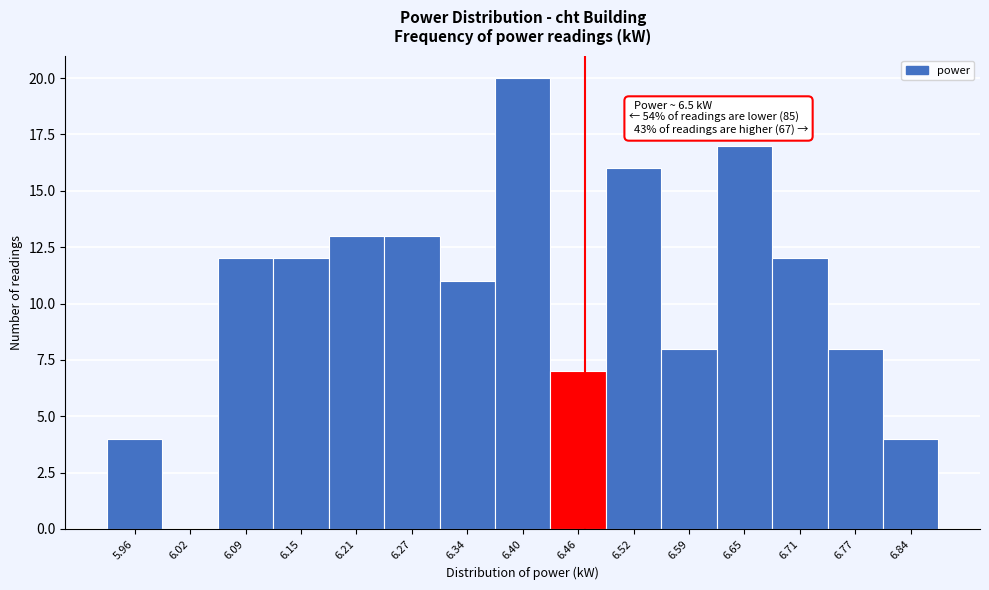

Reading left to right, transcribe all the data shown in this chart.

5.96=4	6.02=0	6.09=12	6.15=12	6.21=13	6.27=13	6.34=11	6.40=20	6.46=7	6.52=16	6.59=8	6.65=17	6.71=12	6.77=8	6.84=4